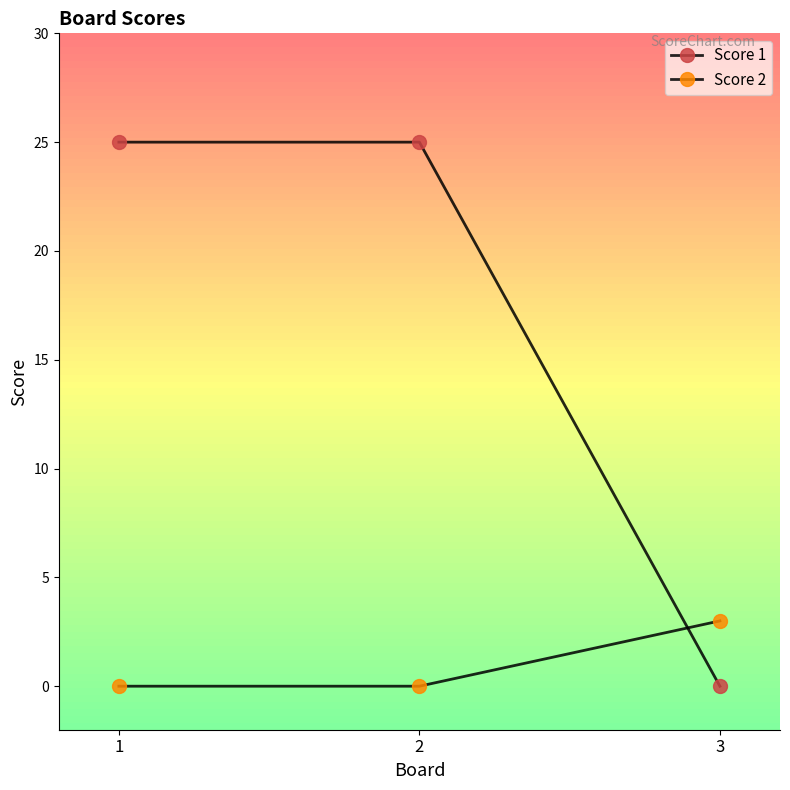

Count the number of data series in this chart.

2